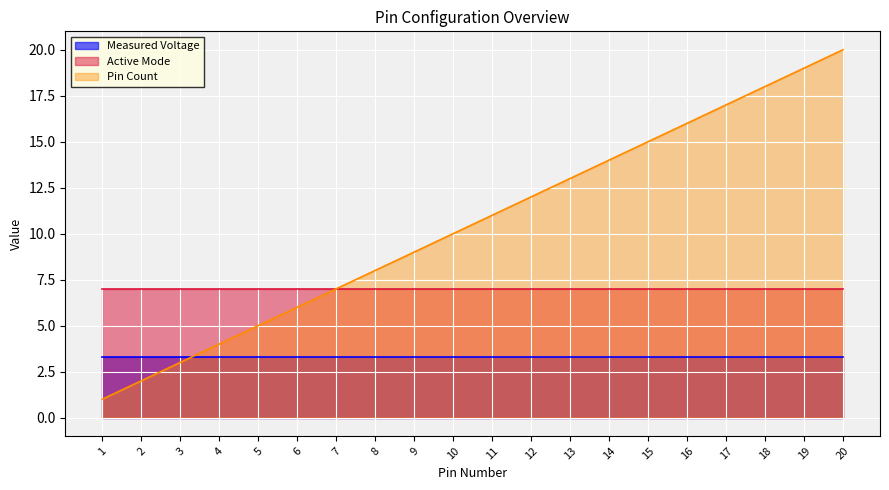

Reading left to right, what are all the values shown in this chart?

Measured Voltage: 1=3.3	2=3.3	3=3.3	4=3.3	5=3.3	6=3.3	7=3.3	8=3.3	9=3.3	10=3.3	11=3.3	12=3.3	13=3.3	14=3.3	15=3.3	16=3.3	17=3.3	18=3.3	19=3.3	20=3.3
Active Mode: 1=7.0	2=7.0	3=7.0	4=7.0	5=7.0	6=7.0	7=7.0	8=7.0	9=7.0	10=7.0	11=7.0	12=7.0	13=7.0	14=7.0	15=7.0	16=7.0	17=7.0	18=7.0	19=7.0	20=7.0
Pin Count: 1=1.0	2=2.0	3=3.0	4=4.0	5=5.0	6=6.0	7=7.0	8=8.0	9=9.0	10=10.0	11=11.0	12=12.0	13=13.0	14=14.0	15=15.0	16=16.0	17=17.0	18=18.0	19=19.0	20=20.0